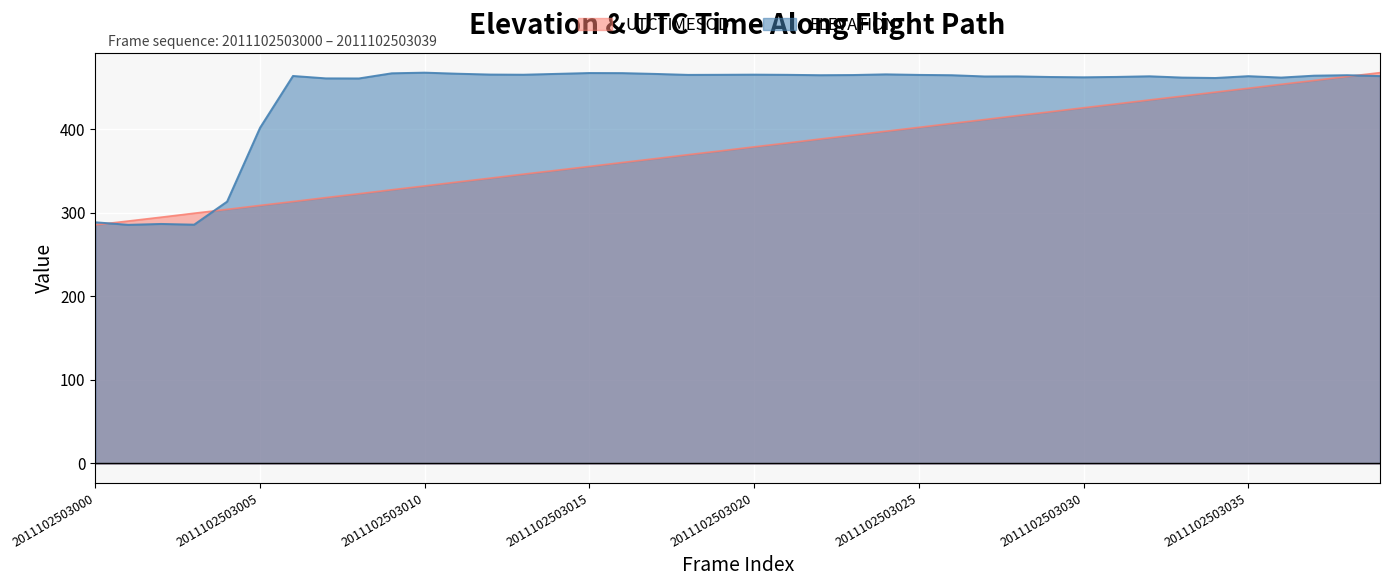

Where does the UTCTIMESOD series first go above 378?

2011102503020